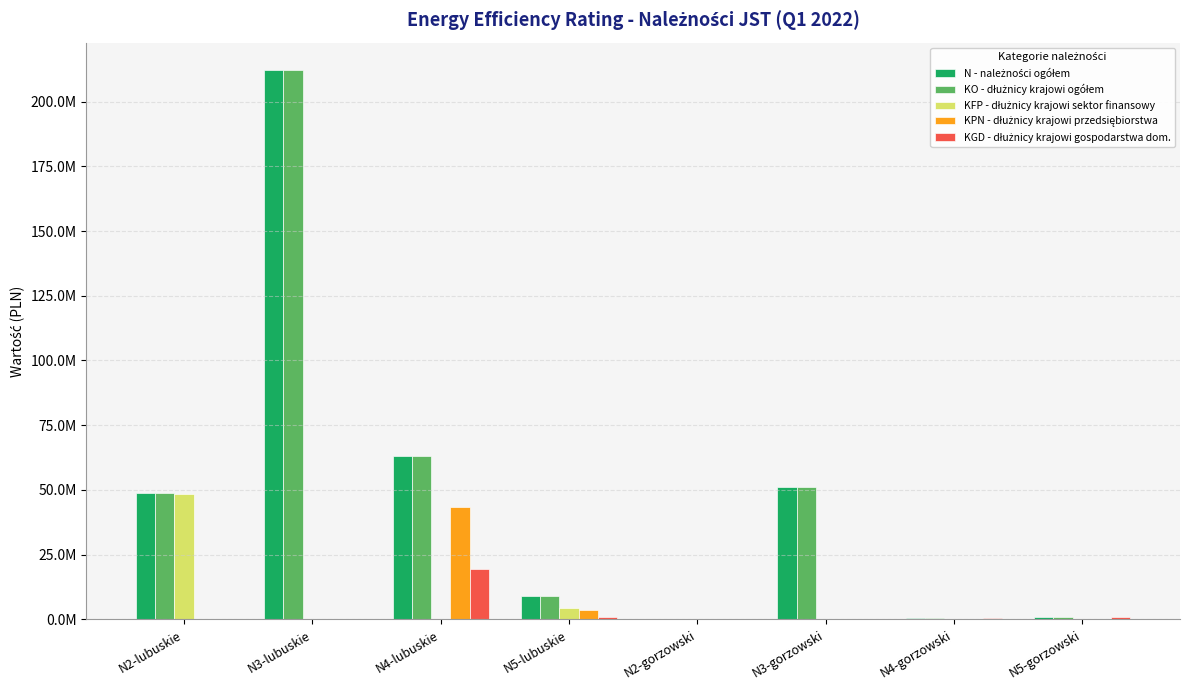

At which category is the sum across all series the highest?

N3-lubuskie